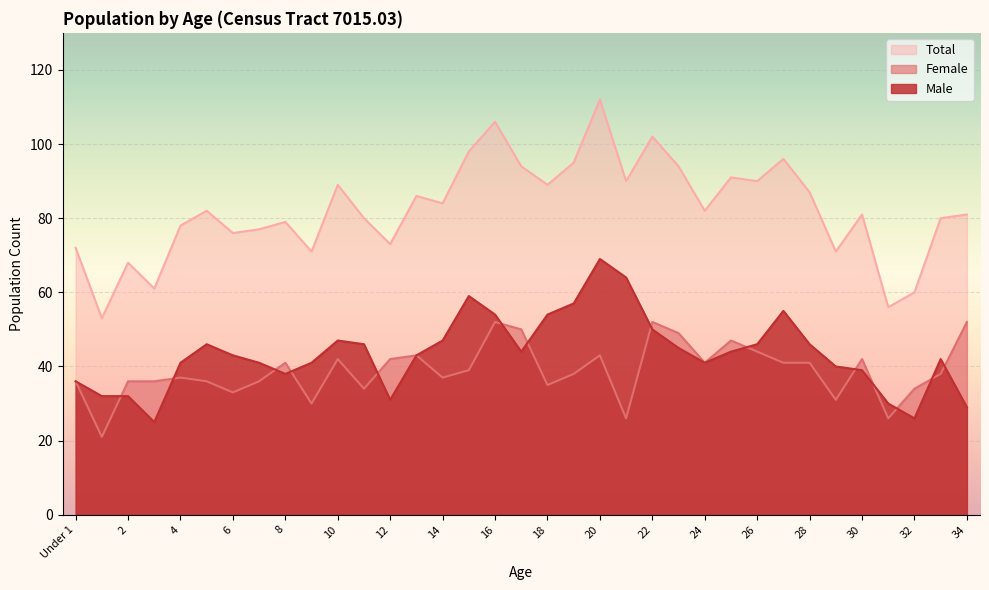

Reading right to left, transcribe all the data shown in this chart.

Male: 29	42	26	30	39	40	46	55	46	44	41	45	50	64	69	57	54	44	54	59	47	43	31	46	47	41	38	41	43	46	41	25	32	32	36
Female: 52	38	34	26	42	31	41	41	44	47	41	49	52	26	43	38	35	50	52	39	37	43	42	34	42	30	41	36	33	36	37	36	36	21	36
Total: 81	80	60	56	81	71	87	96	90	91	82	94	102	90	112	95	89	94	106	98	84	86	73	80	89	71	79	77	76	82	78	61	68	53	72